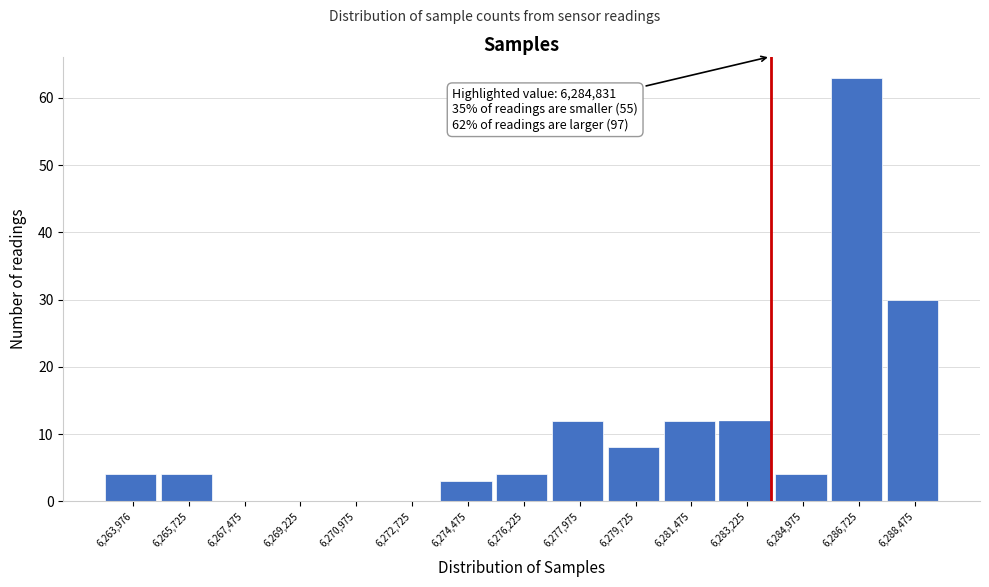

Reading left to right, list all the values displayed in this chart.

6,263,976=4	6,265,725=4	6,267,475=0	6,269,225=0	6,270,975=0	6,272,725=0	6,274,475=3	6,276,225=4	6,277,975=12	6,279,725=8	6,281,475=12	6,283,225=12	6,284,975=4	6,286,725=63	6,288,475=30